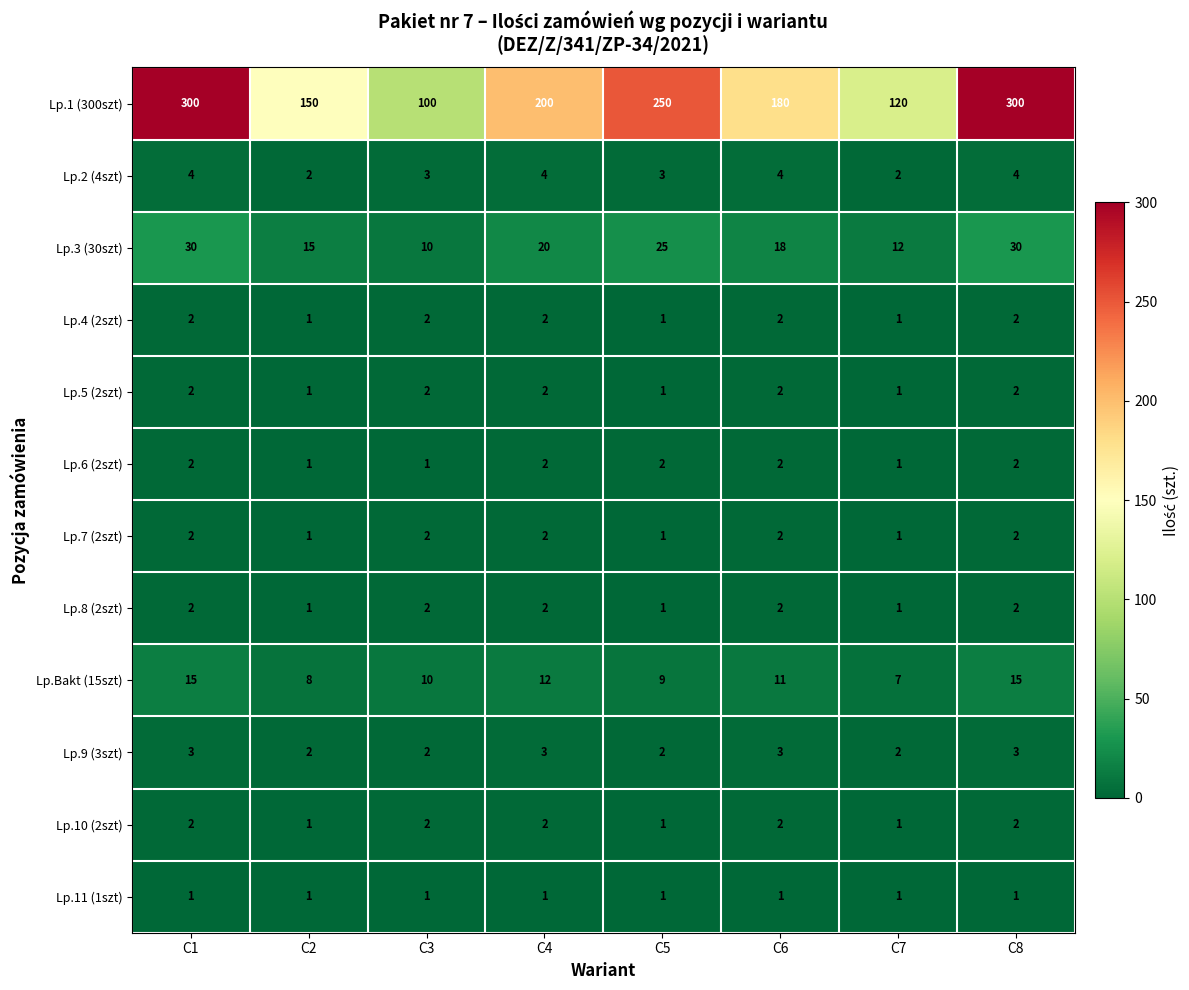

Which series has the largest range (max minus min)?

Lp.1 (300szt)